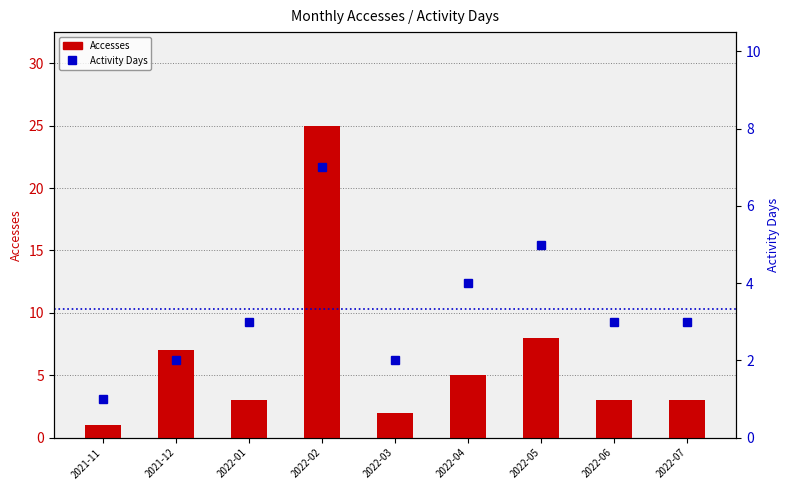

Reading left to right, transcribe all the data shown in this chart.

Accesses: 1	7	3	25	2	5	8	3	3
Activity Days: 1	2	3	7	2	4	5	3	3